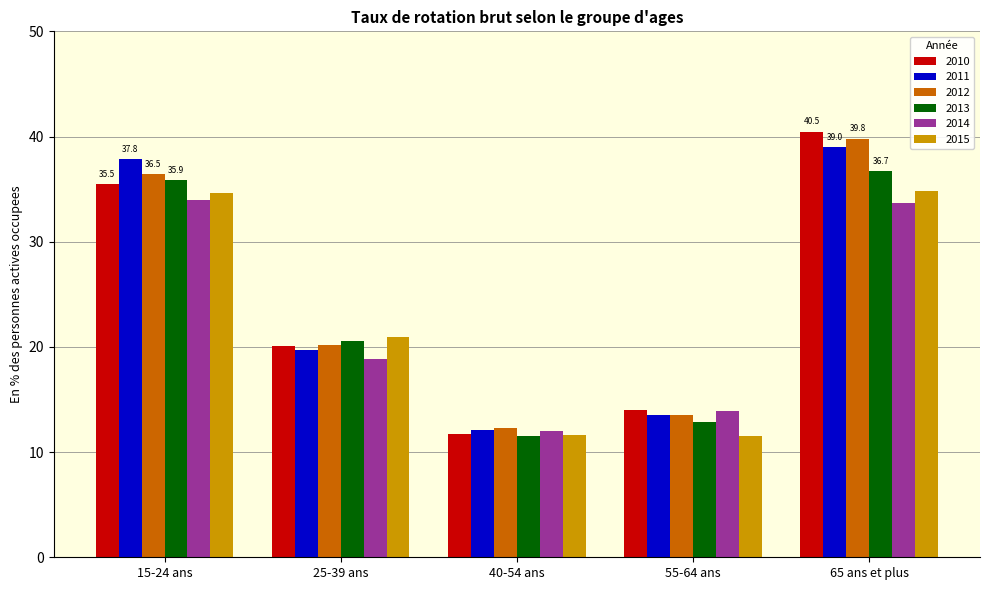

What are all the series names shown in the legend?

2010, 2011, 2012, 2013, 2014, 2015